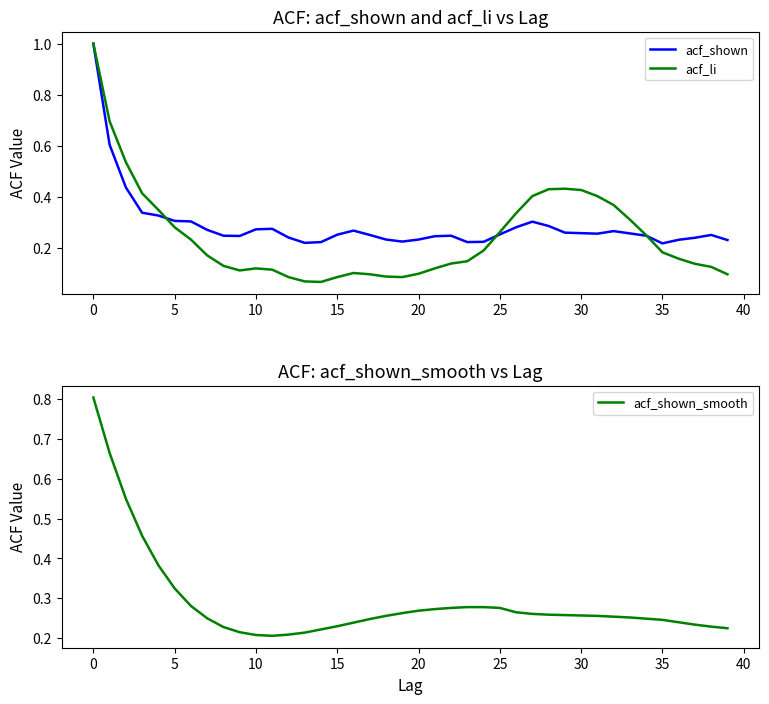

At 25, list the series in order from largest to smallest.

acf_shown, acf_shown_smooth, acf_li